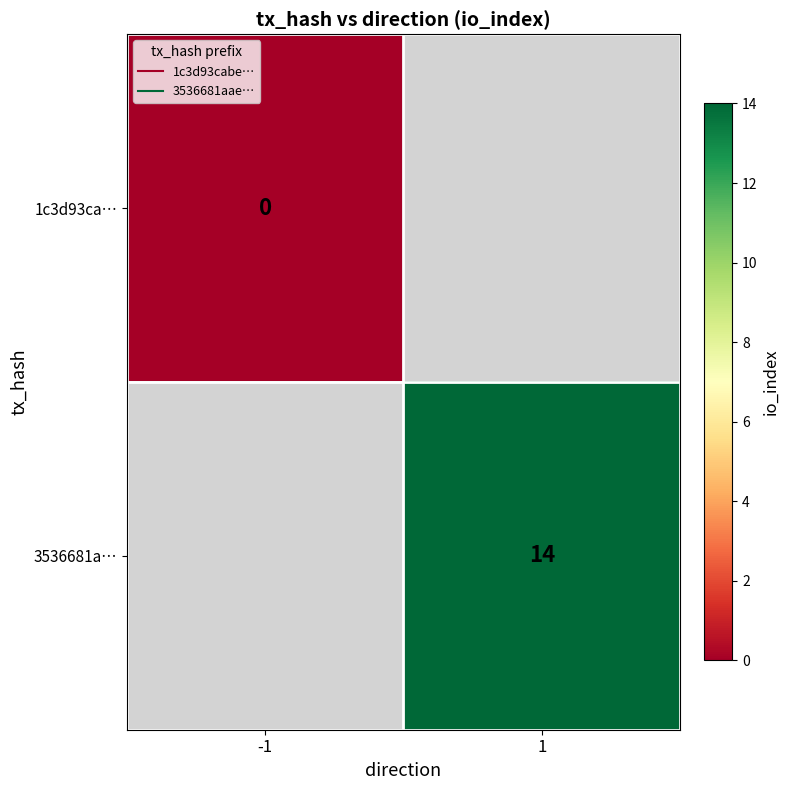

Which category has the lowest value in the 3536681a… series?

-1